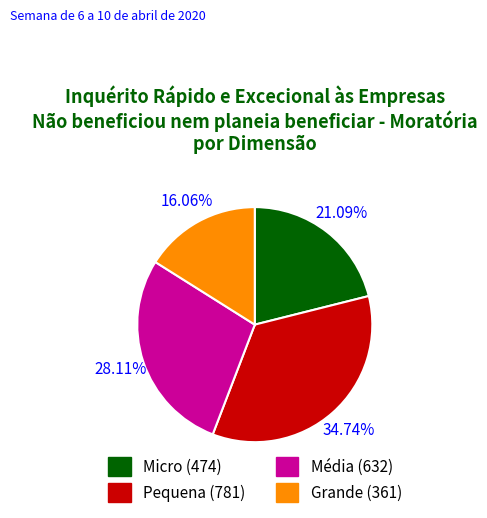

Is the sum of Micro and Grande greater than half?

No